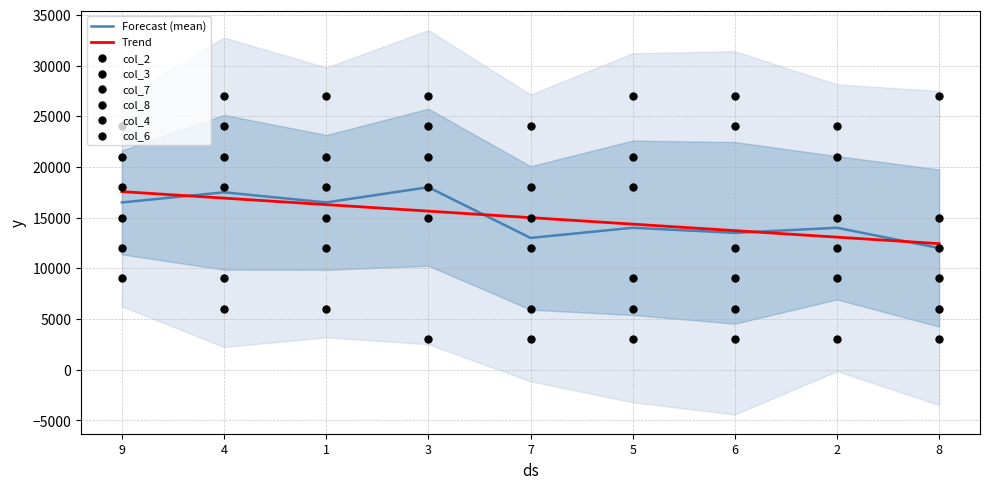

Which series reaches the minimum Y coordinate?

col_2